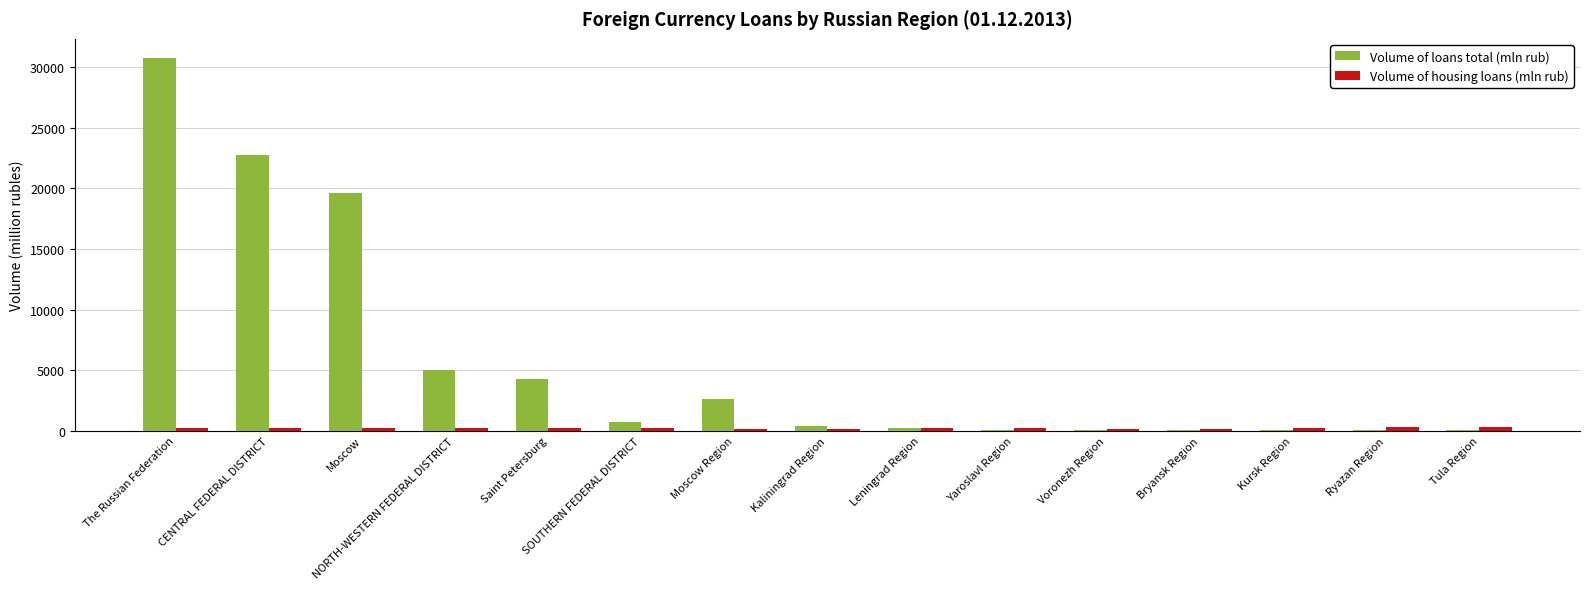

Which series has the largest total across all categories?

Volume of loans total (mln rub)